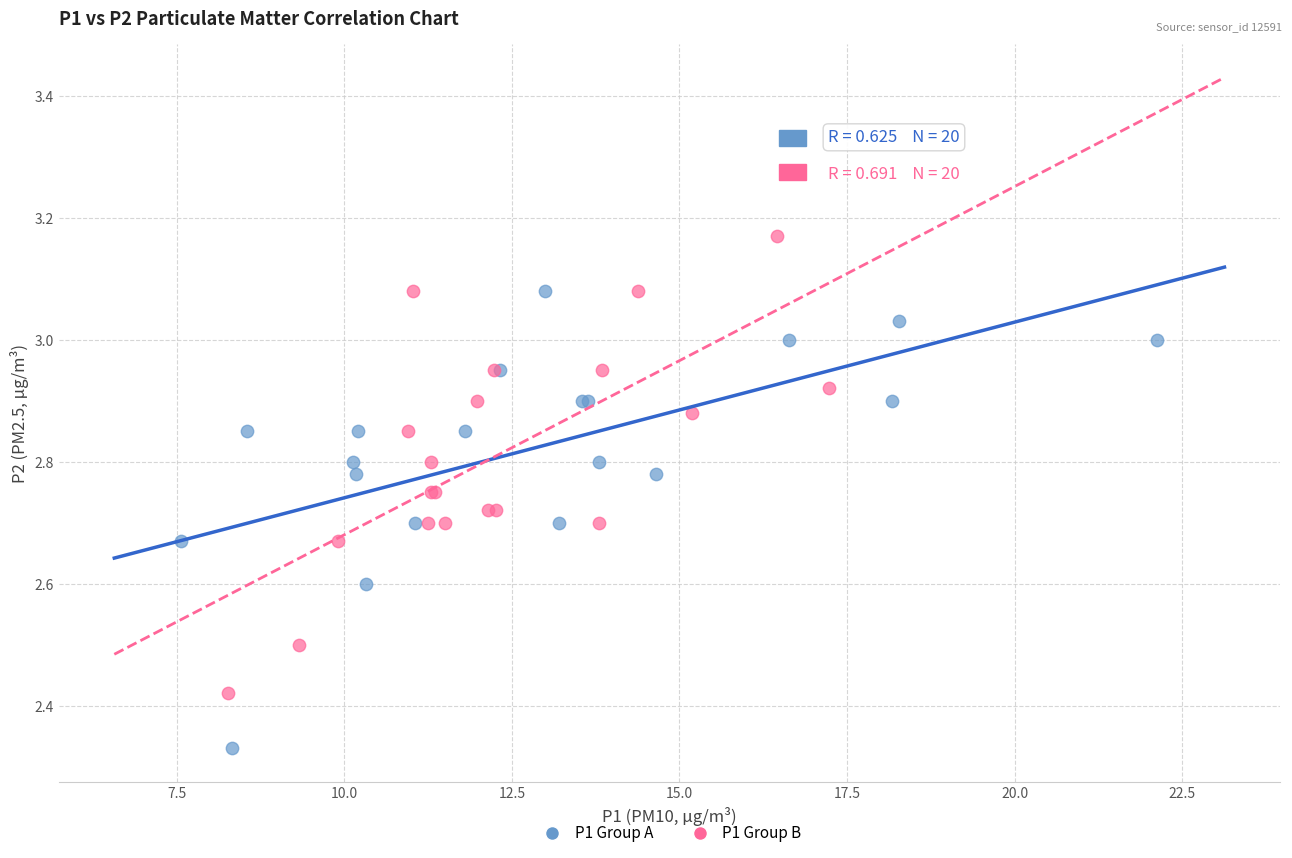

Which series reaches the minimum Y coordinate?

P1 Group A